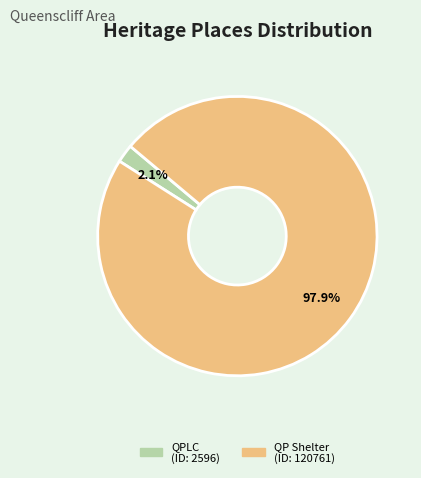

Is there any slice that represents more than half of the pie?

Yes